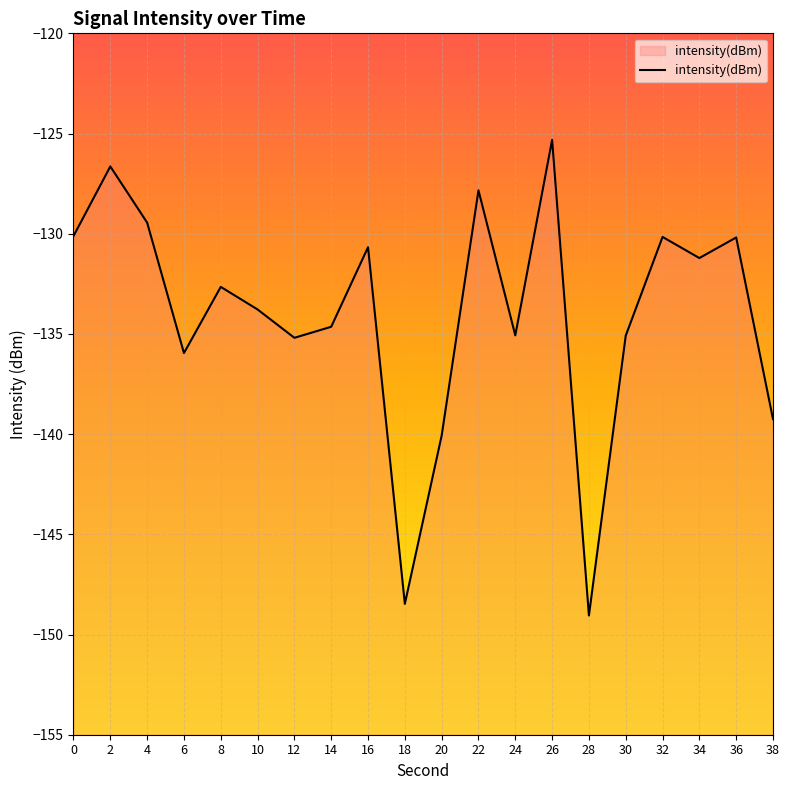

What is the average value?

-134.0